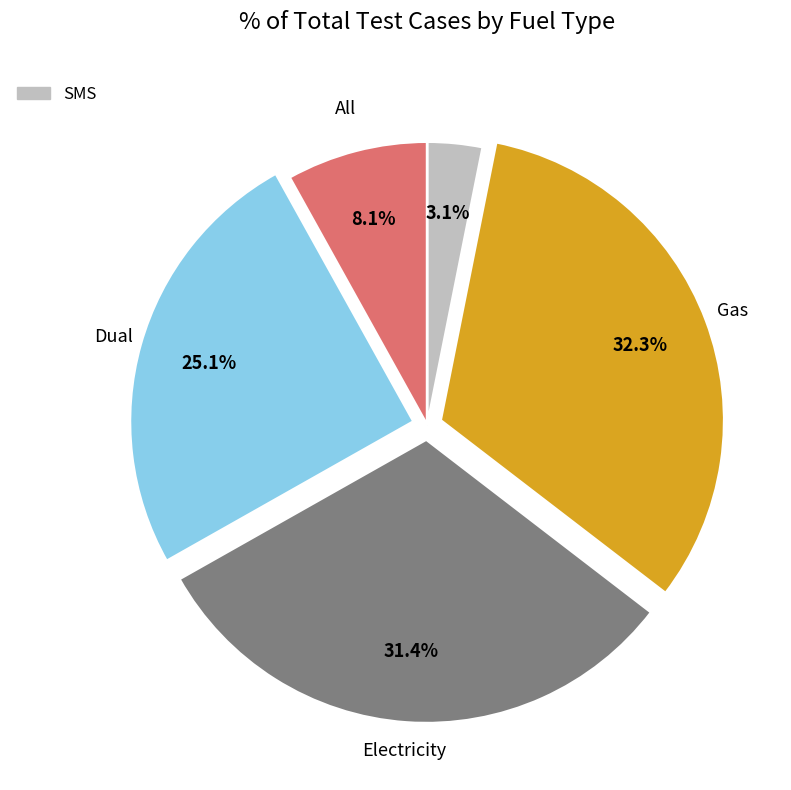

Is there any slice that represents more than half of the pie?

No